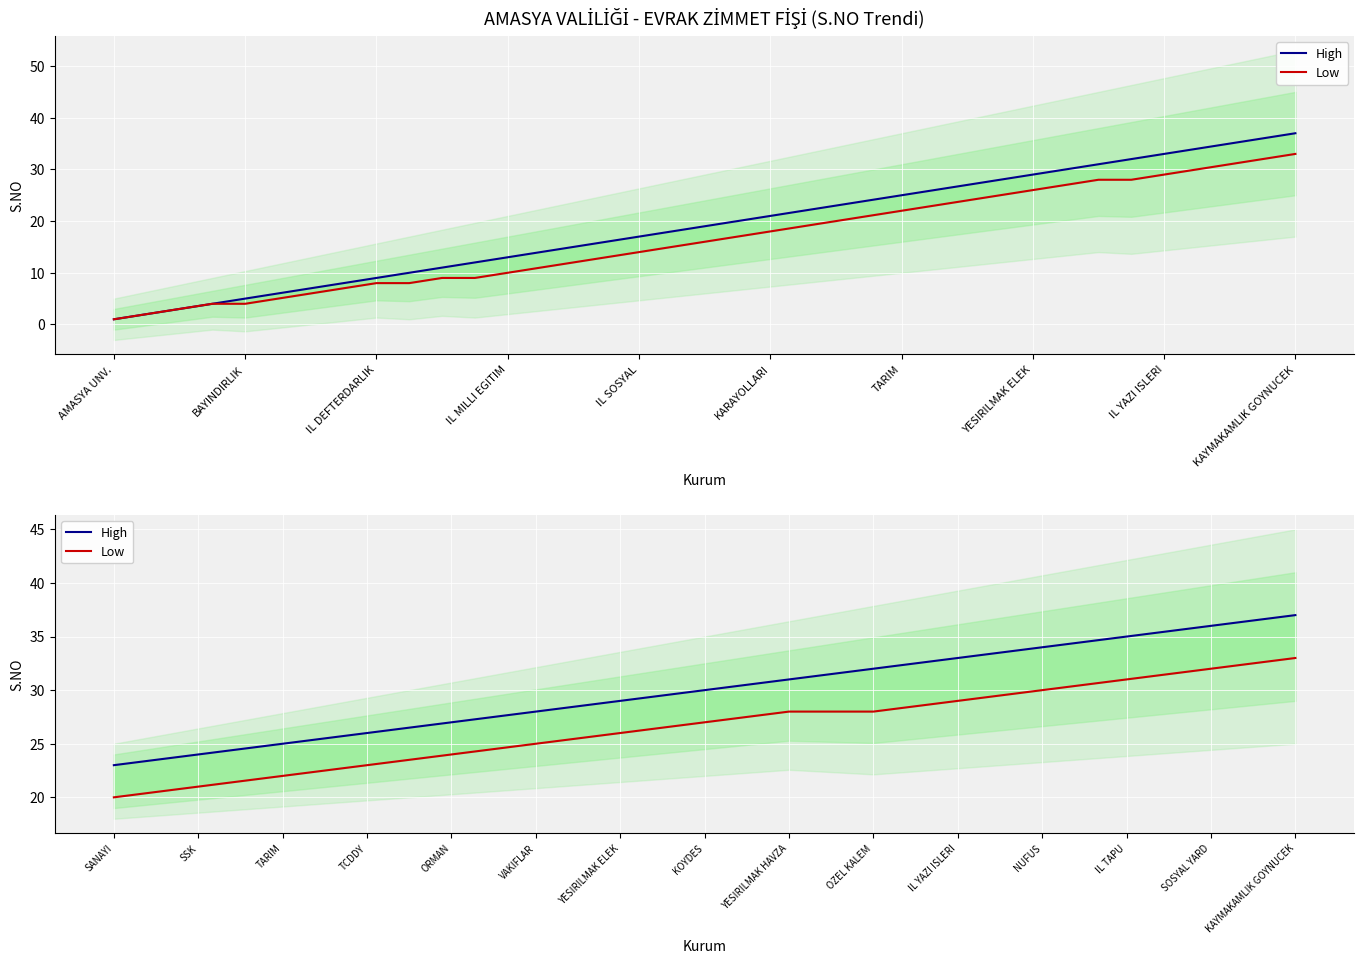

What is the sum of all Low values?

399